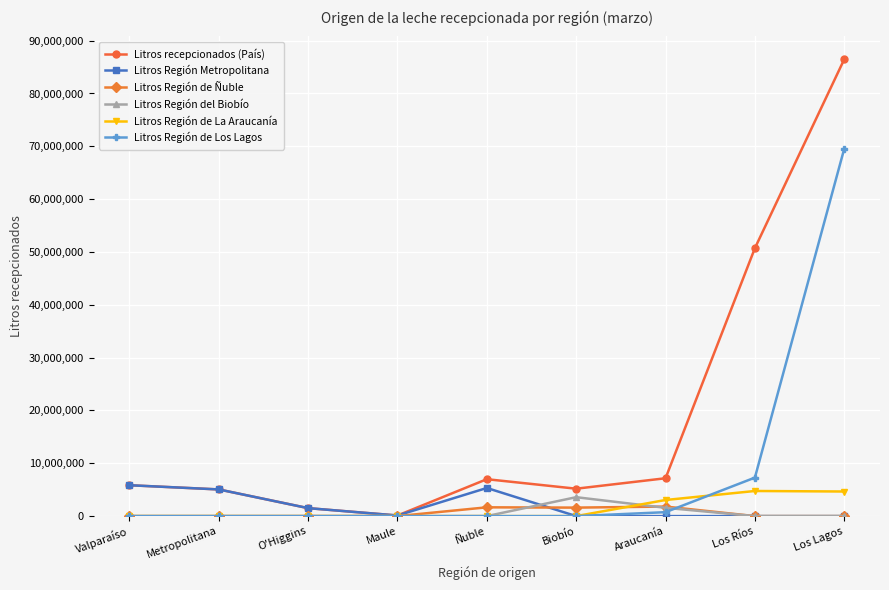

What is the spread (max minus min) of values at Valparaíso?

5845514